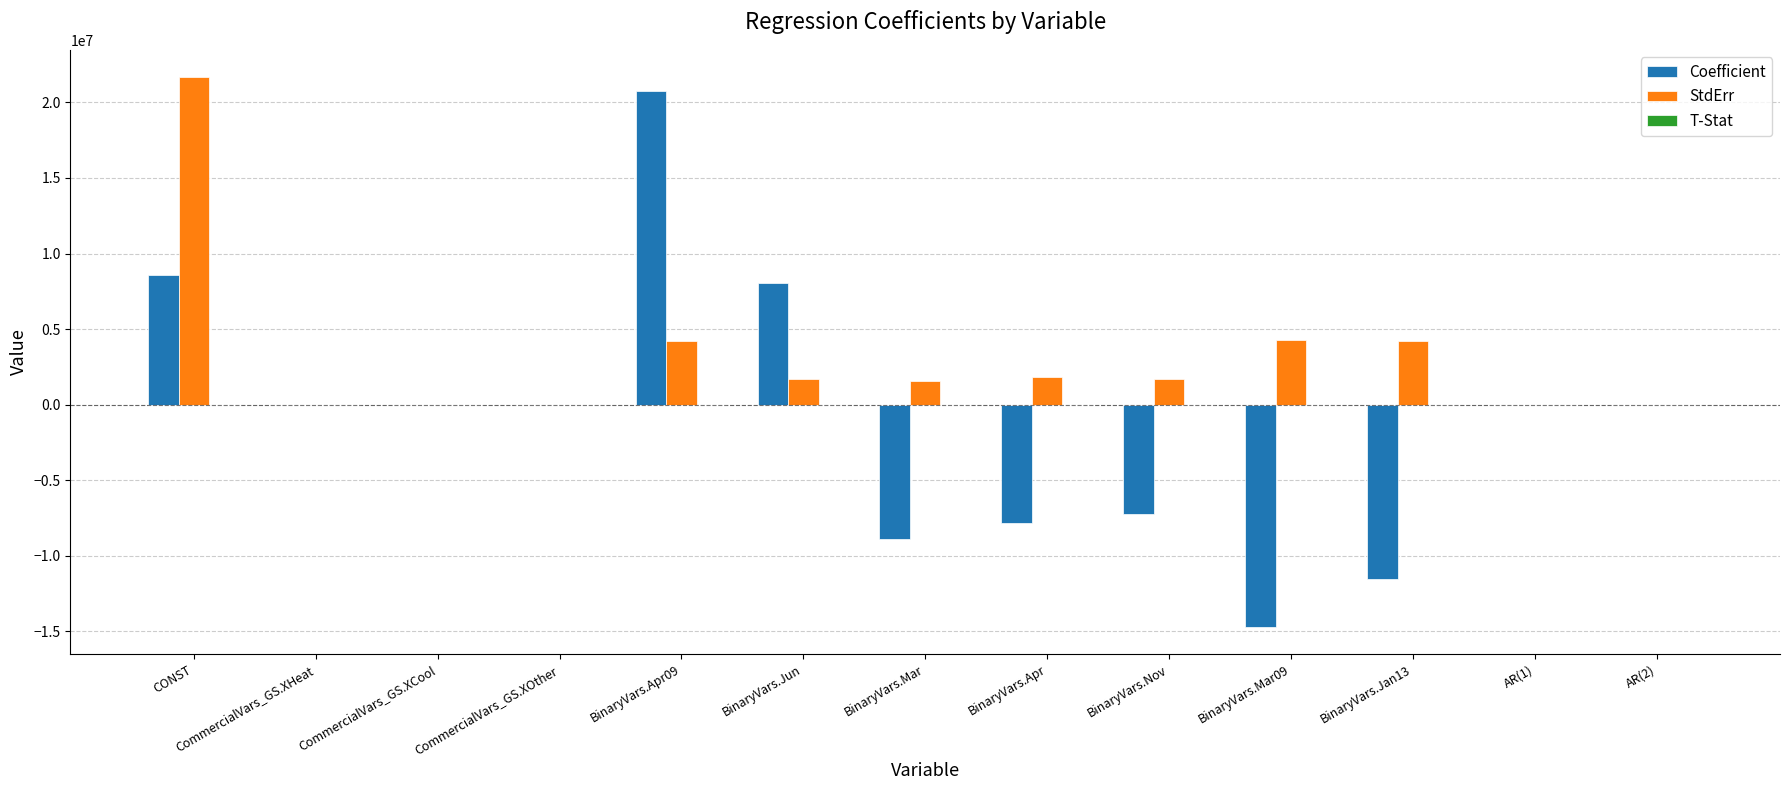

At which category does the chart reach its peak across all series?

CONST